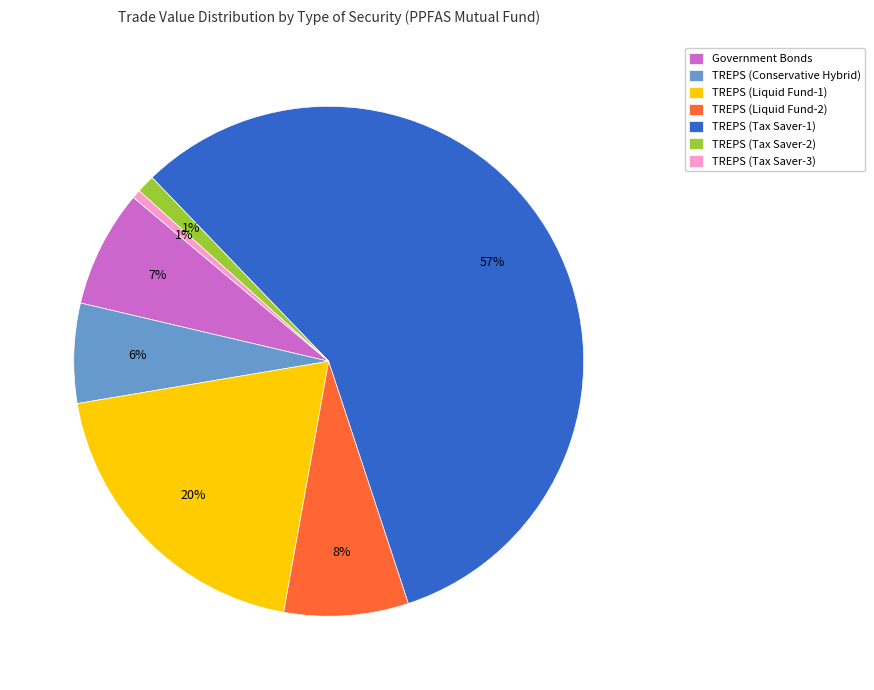

The TREPS (Tax Saver-2) slice represents 1% of the pie. True or false?

True